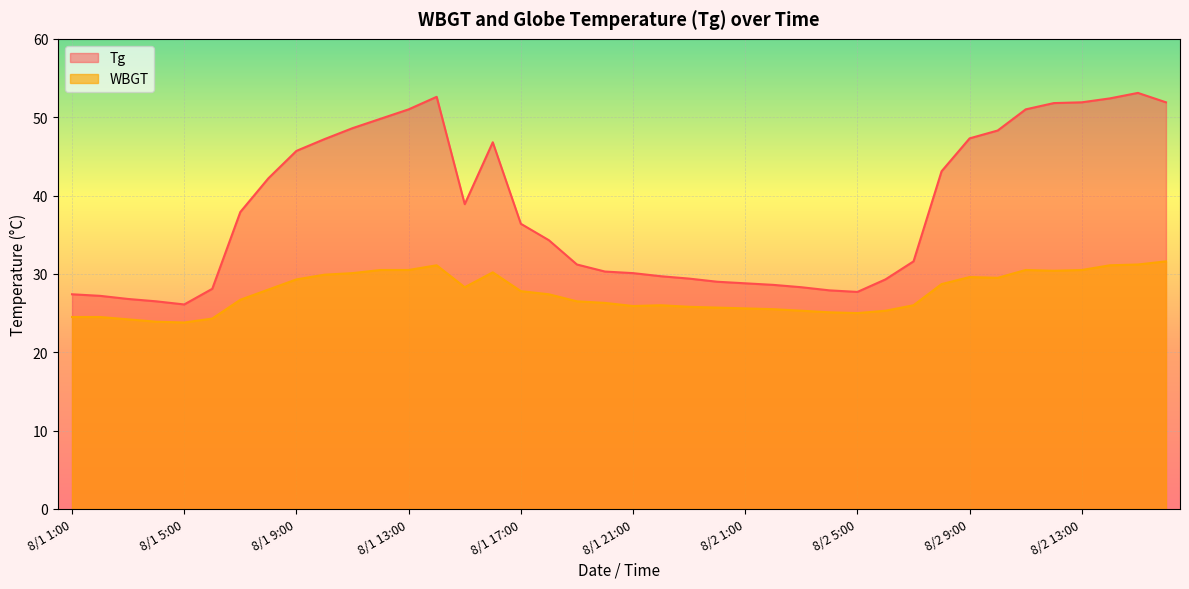

What is the label of the 2nd point from the left?

8/1 2:00